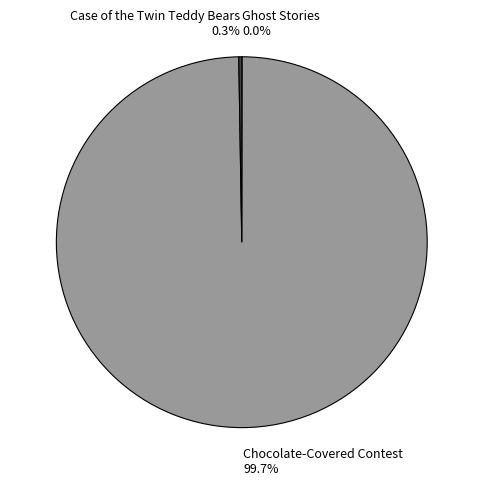

What is the largest slice in the pie chart?

Chocolate-Covered Contest